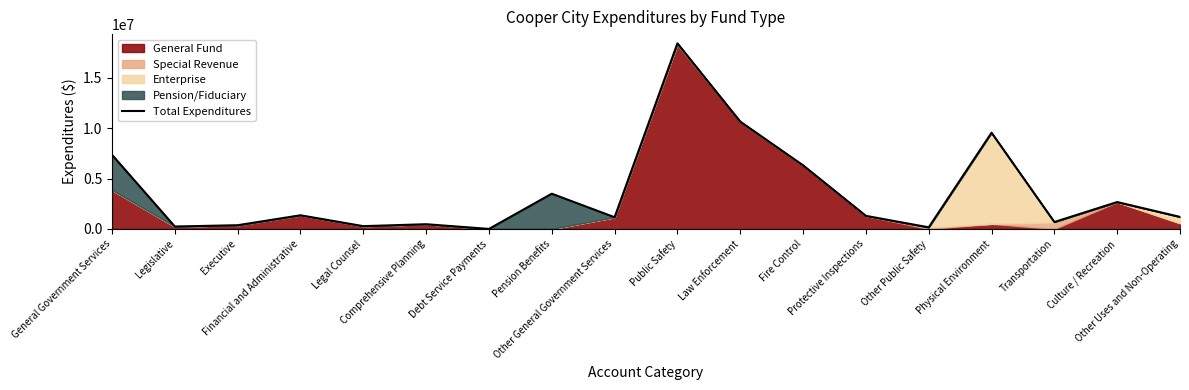

What is the change in value from Debt Service Payments to Other General Government Services?

+1159573